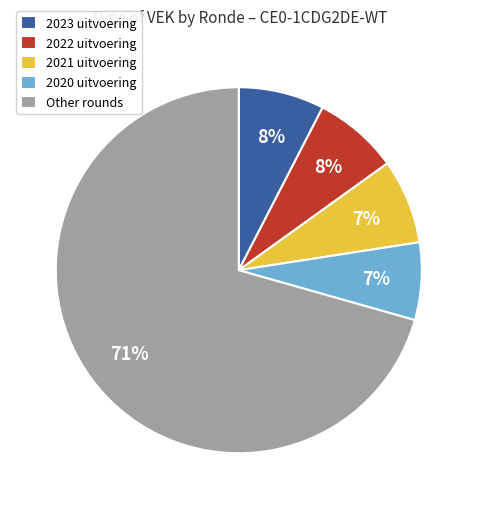

Is there any slice that represents more than half of the pie?

Yes